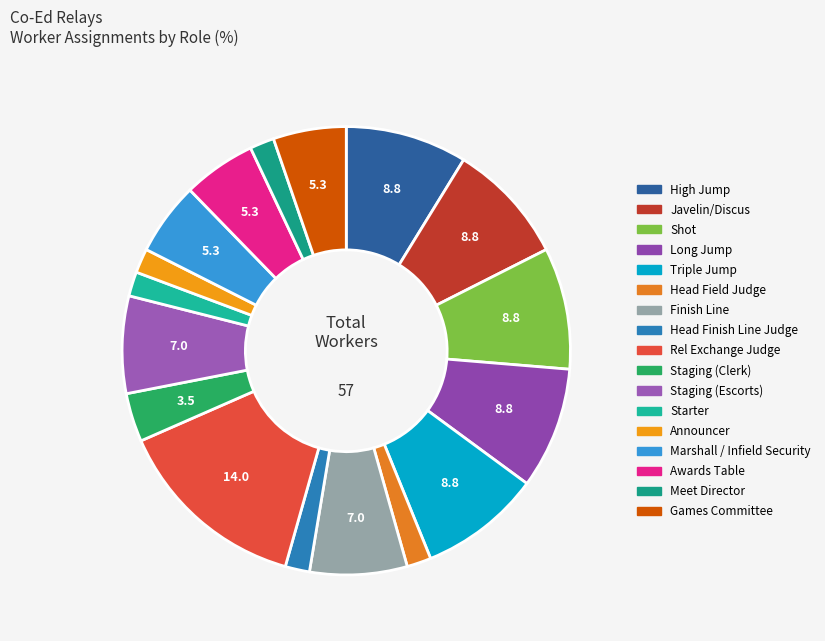

Does Awards Table account for over 50% of the chart?

No